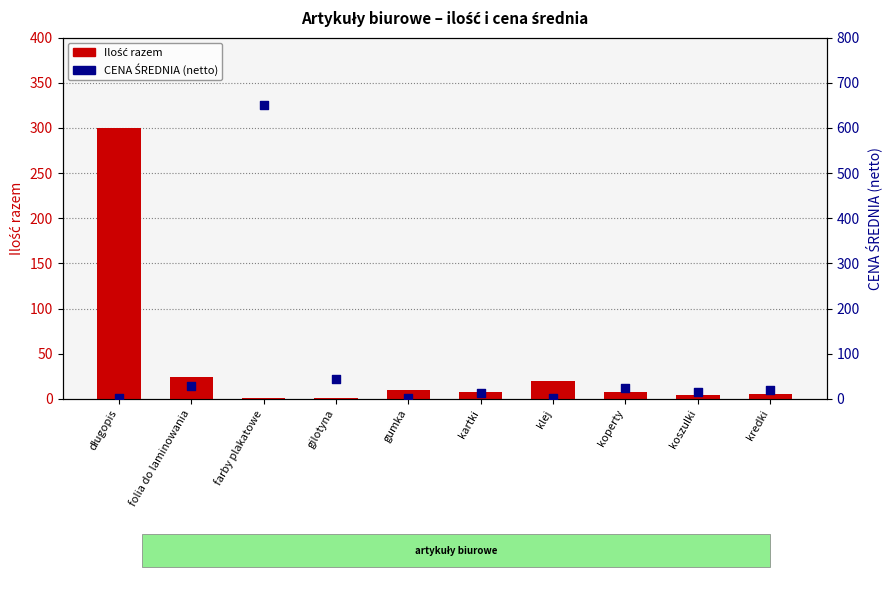

What is the total value across all series at farby plakatowe?

651.0